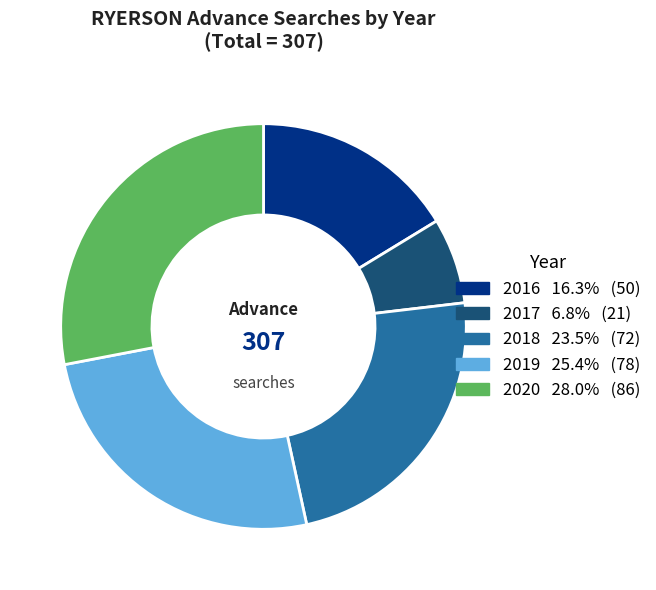

Is there a majority slice in this chart?

No